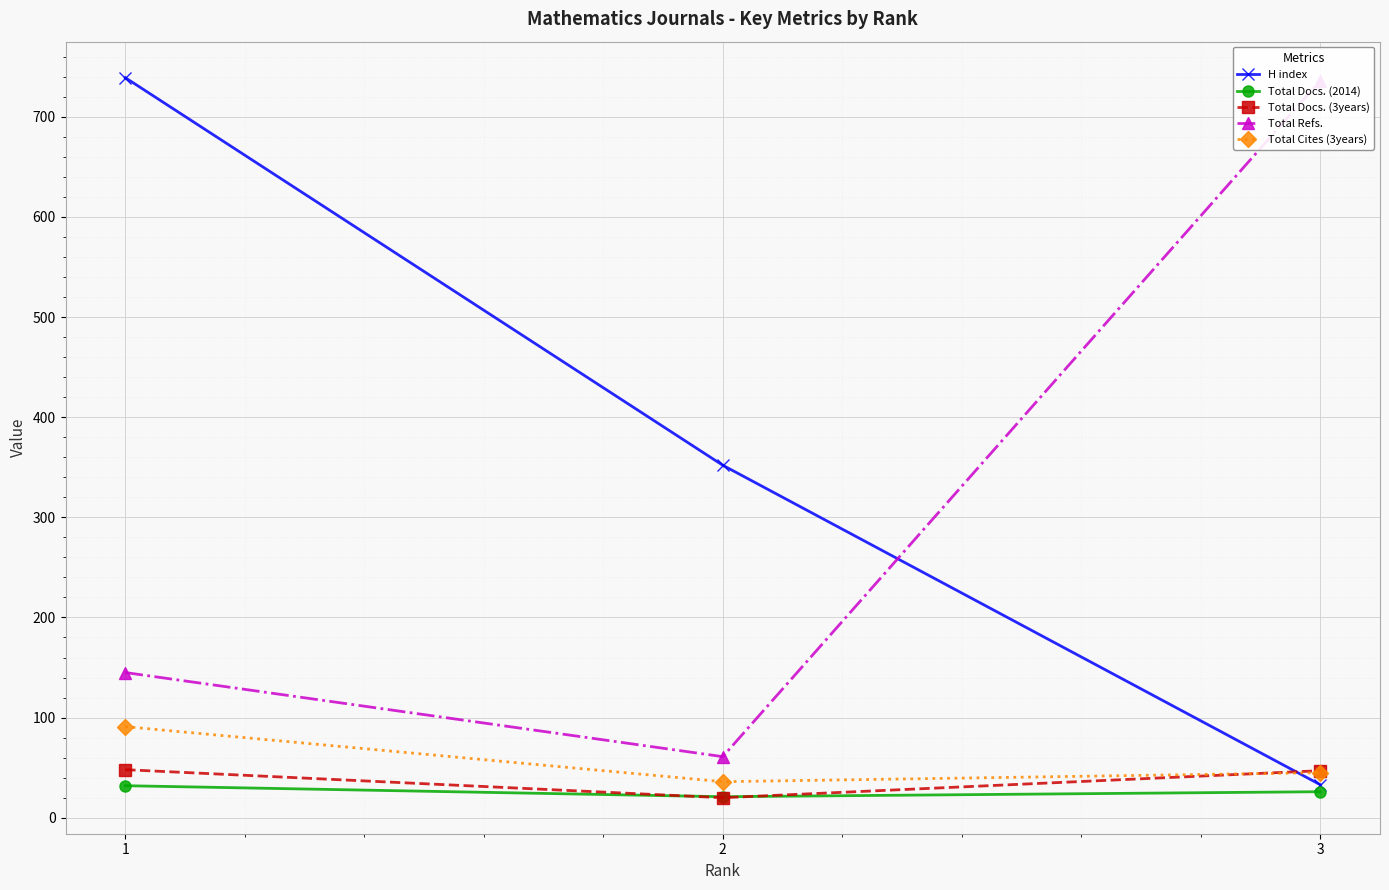

The Total Cites (3years) series shows 36 at 2. True or false?

True